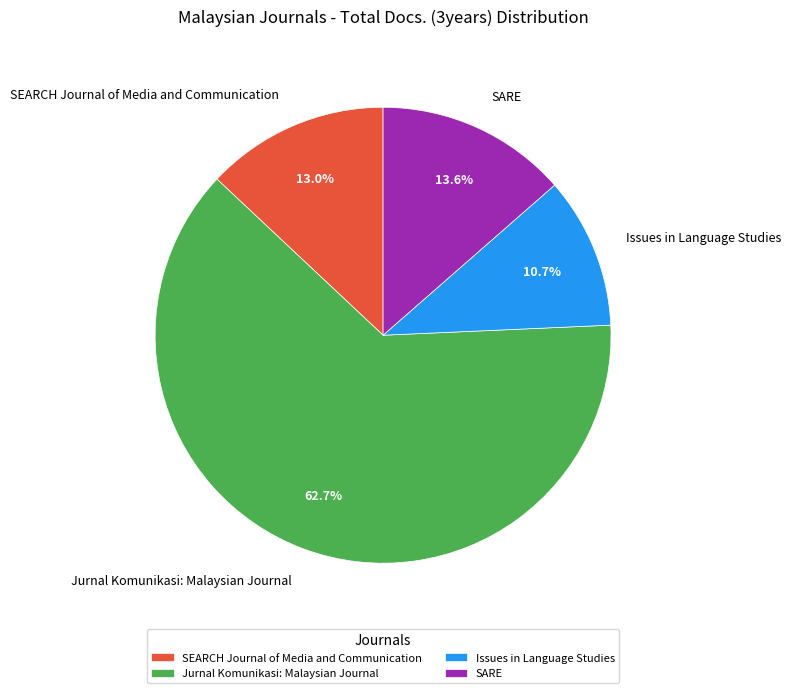

What is the ratio of the value at Issues in Language Studies to the value at SEARCH Journal of Media and Communication?

0.8